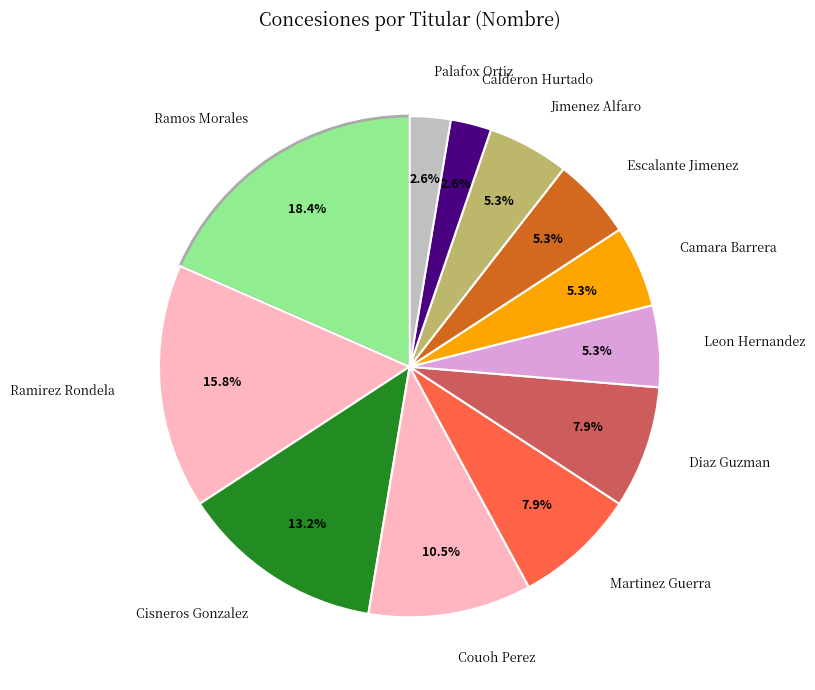

How many segments does this pie chart have?

12